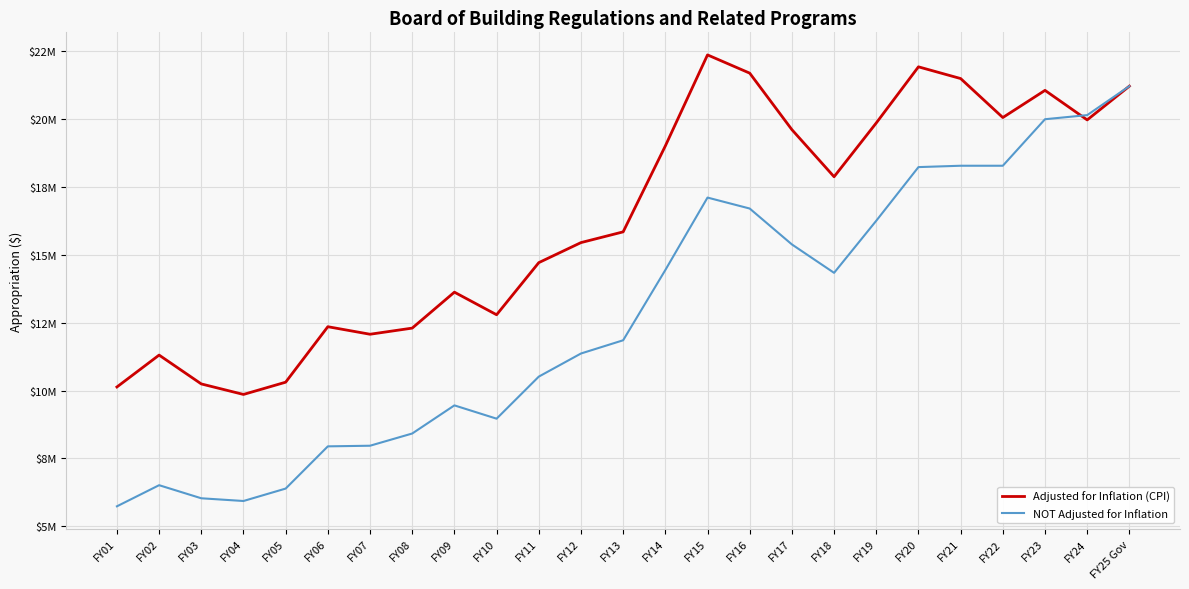

What position from the left is FY01?

1